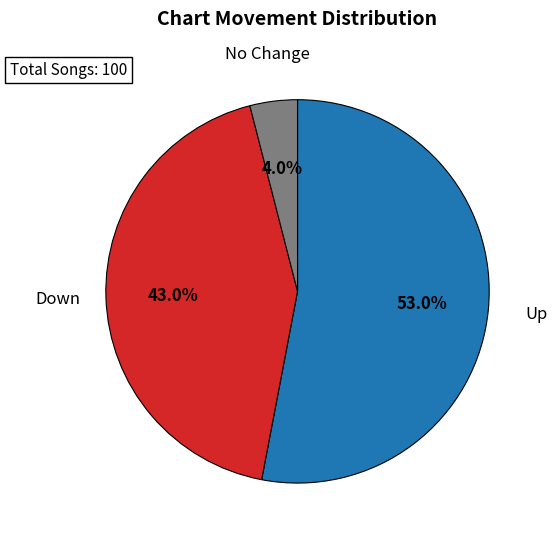

Is there a majority slice in this chart?

Yes